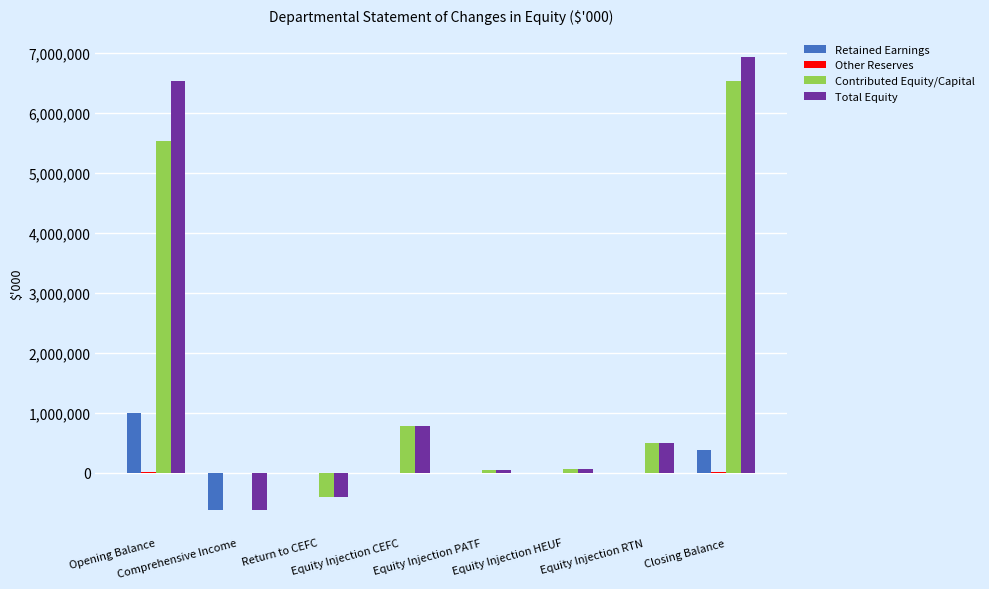

What is the greatest value displayed?

6930911